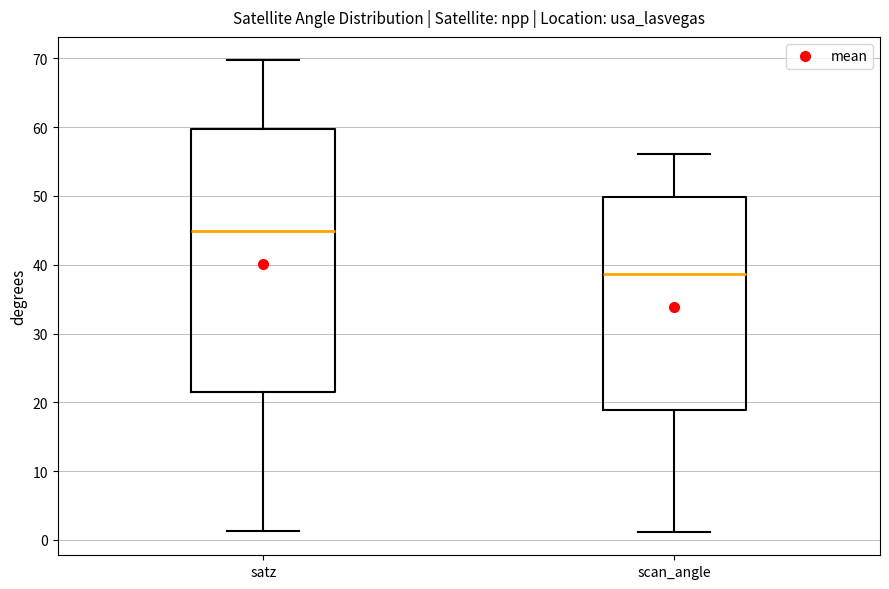

Reading left to right, transcribe this box plot: for each box, give where its median line is, the range the box spans, and where its two whiskers end, as read against the y-axis. The values are not printed on the chart, so give them approximately, as read against the axis.

satz: median 45, box 21 to 60, whiskers 1 to 70
scan_angle: median 39, box 19 to 50, whiskers 1 to 56